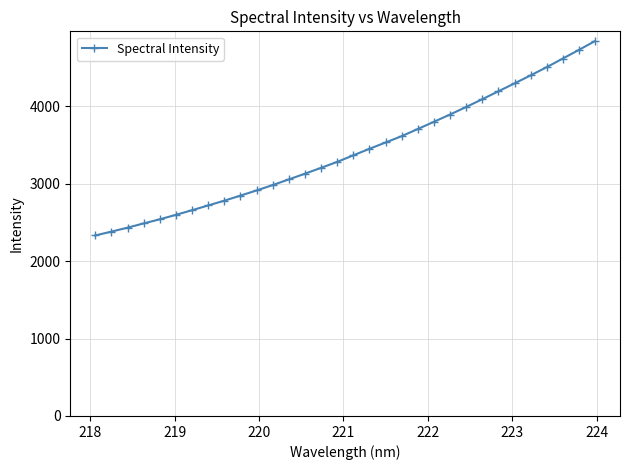

What is the difference between the second highest and second lowest values?

2346.5